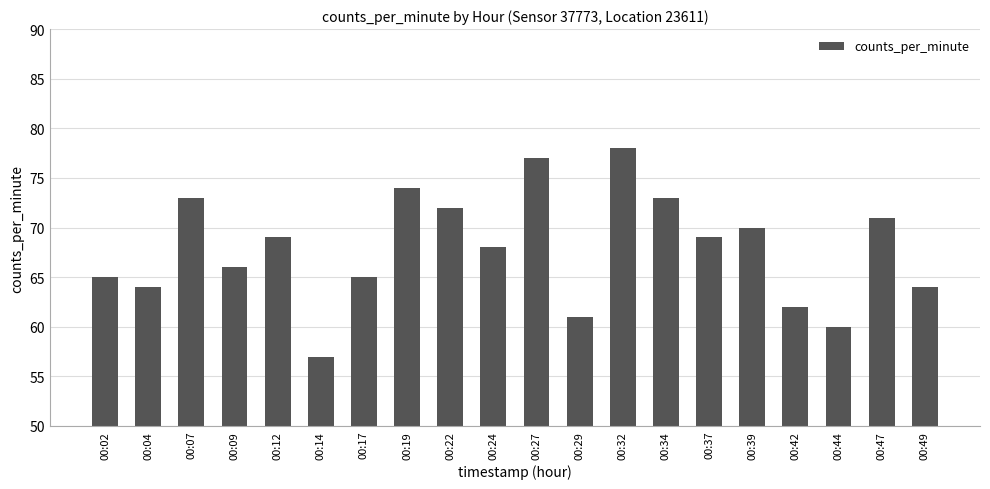

What is the approximate value at 00:47?

71